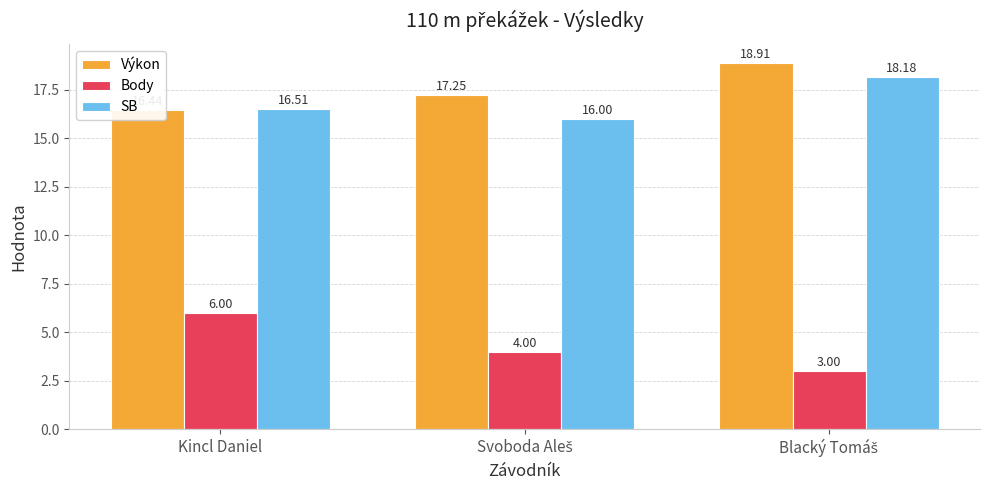

Reading left to right, extract all data points from this chart.

Výkon: 16.4	17.2	18.9
Body: 6.0	4.0	3.0
SB: 16.5	16.0	18.2